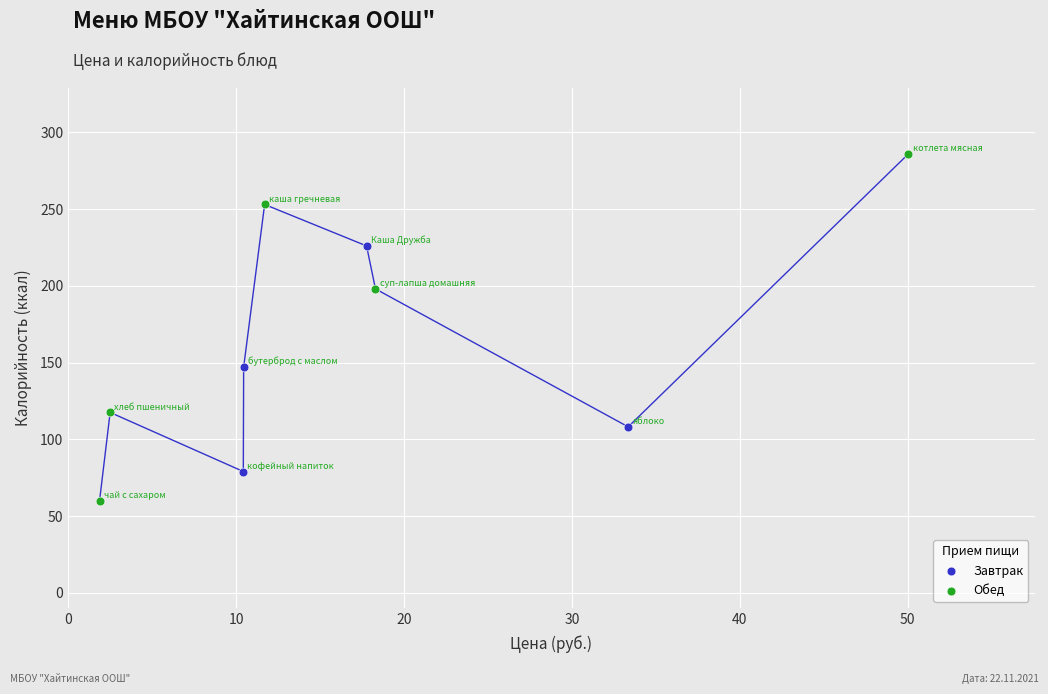

Which series reaches the maximum Y coordinate?

Обед